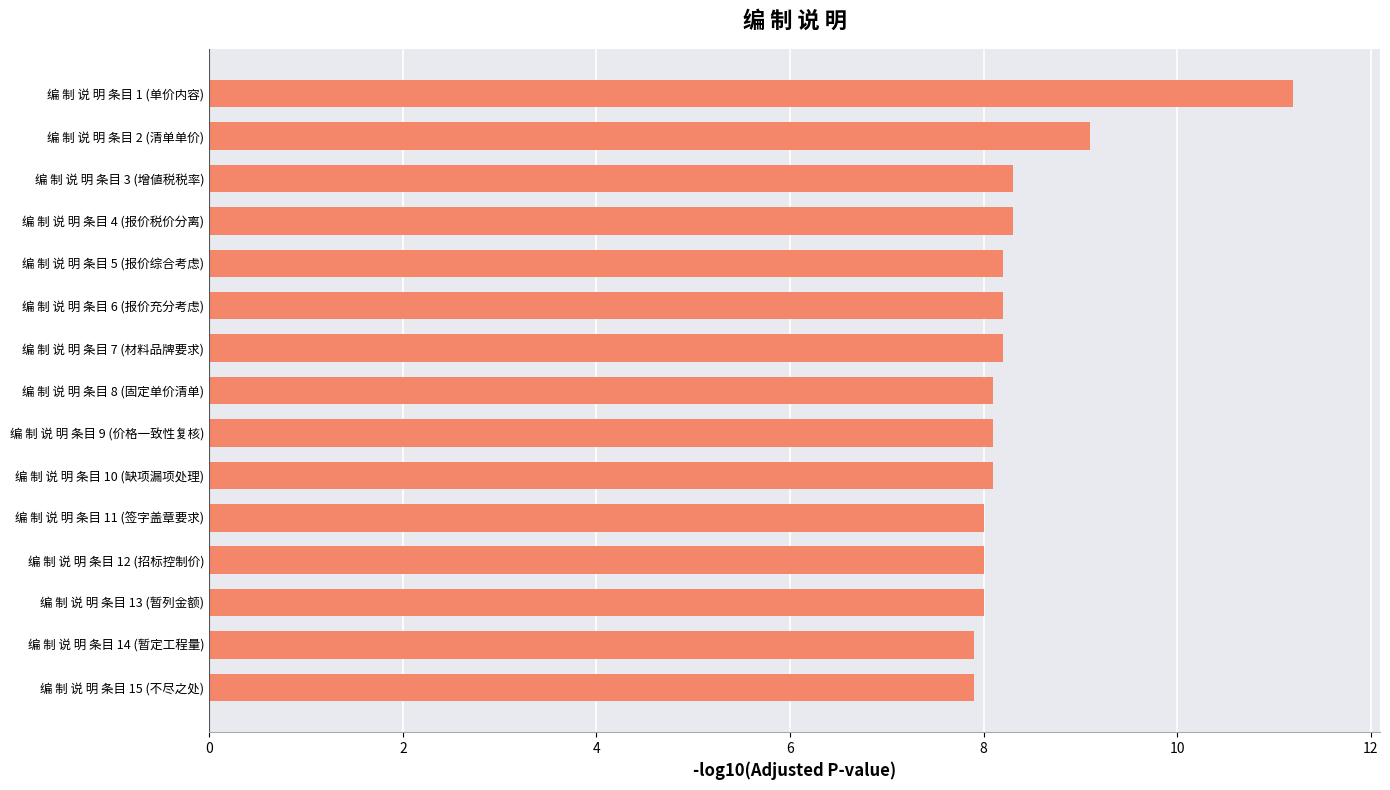

How many bars are there in total?

15